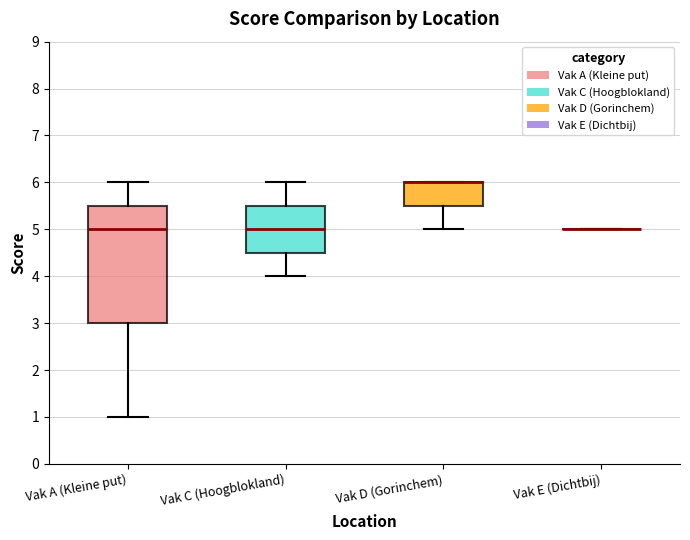

Reading left to right, read every box against the y-axis: the position of its median line, the range the box covers, and the ends of its whiskers. The values are not printed on the chart, so give them approximately, as read against the axis.

Vak A (Kleine put): median 5.0, box 3.0 to 5.5, whiskers 1.0 to 6.0
Vak C (Hoogblokland): median 5.0, box 4.5 to 5.5, whiskers 4.0 to 6.0
Vak D (Gorinchem): median 6.0 (drawn on the box's upper edge), box 5.5 to 6.0, whiskers 5.0 to 6.0
Vak E (Dichtbij): box collapsed to a line at 5.0, whiskers 5.0 to 5.0